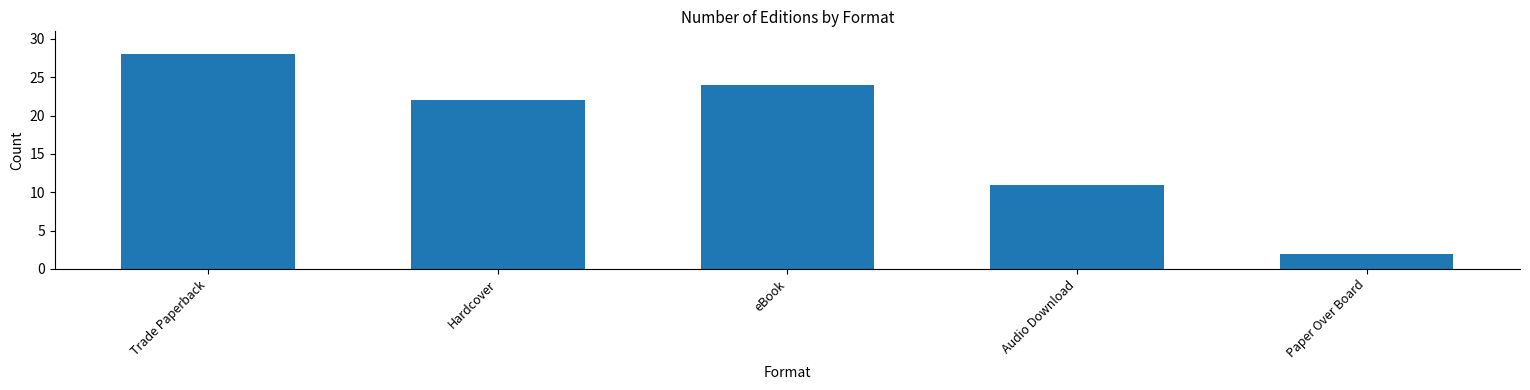

What is the label of the 2nd bar from the right?

Audio Download